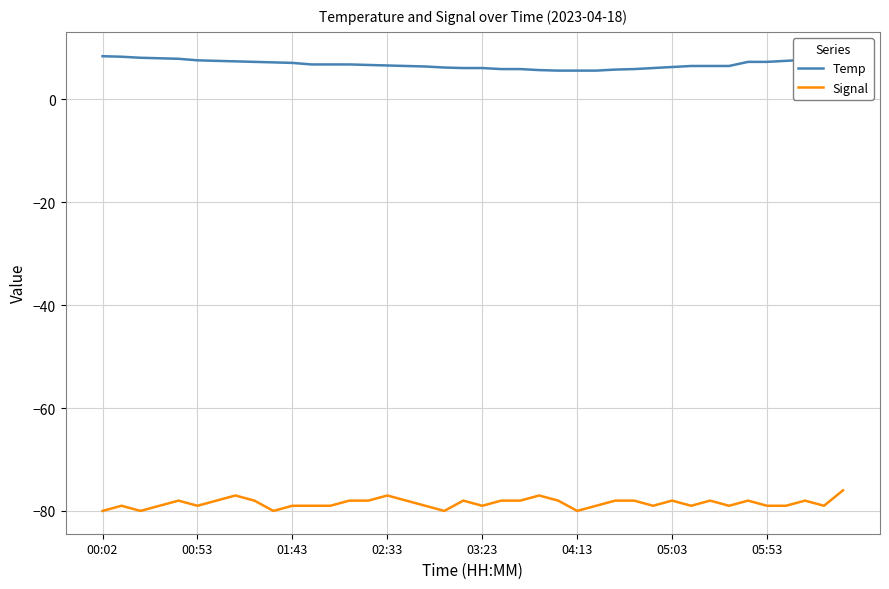

What is the minimum value for Signal?

-80